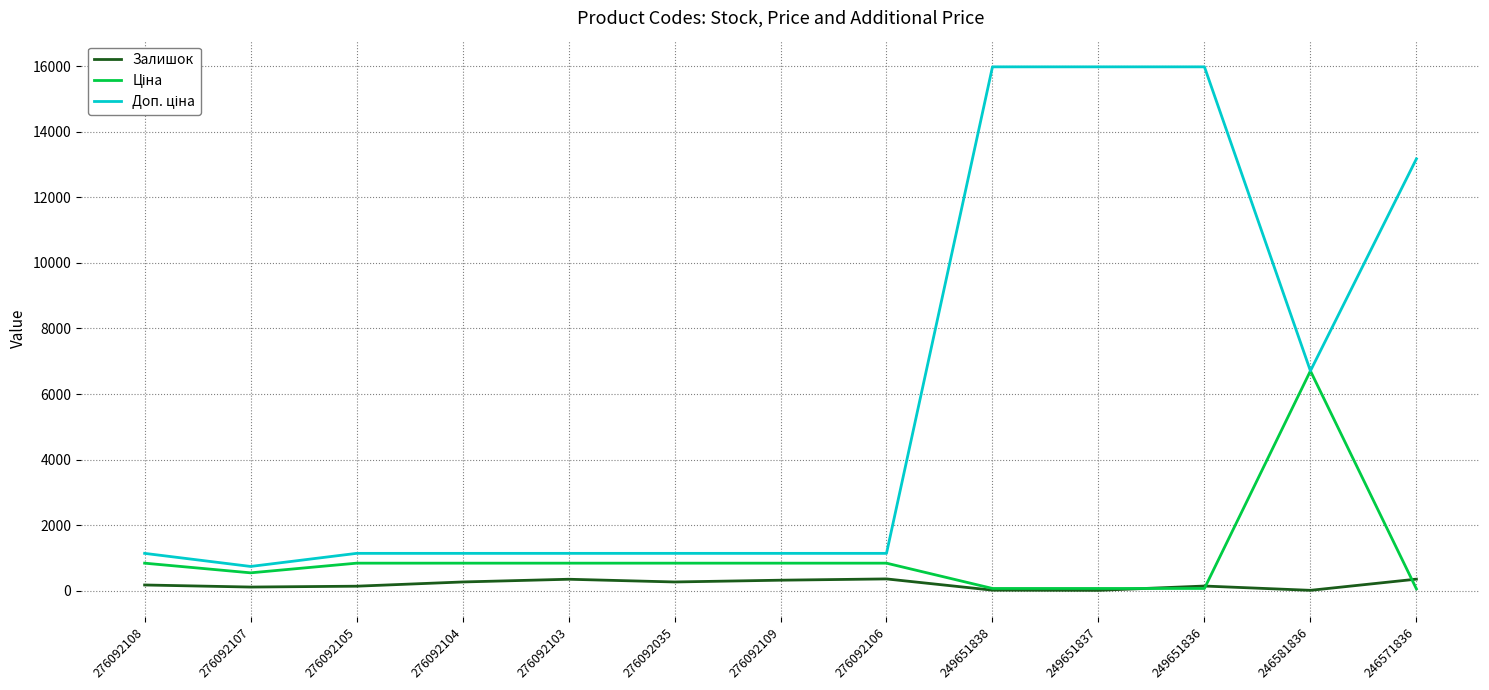

True or false: Залишок has a value of 323.0 at 276092109.

True